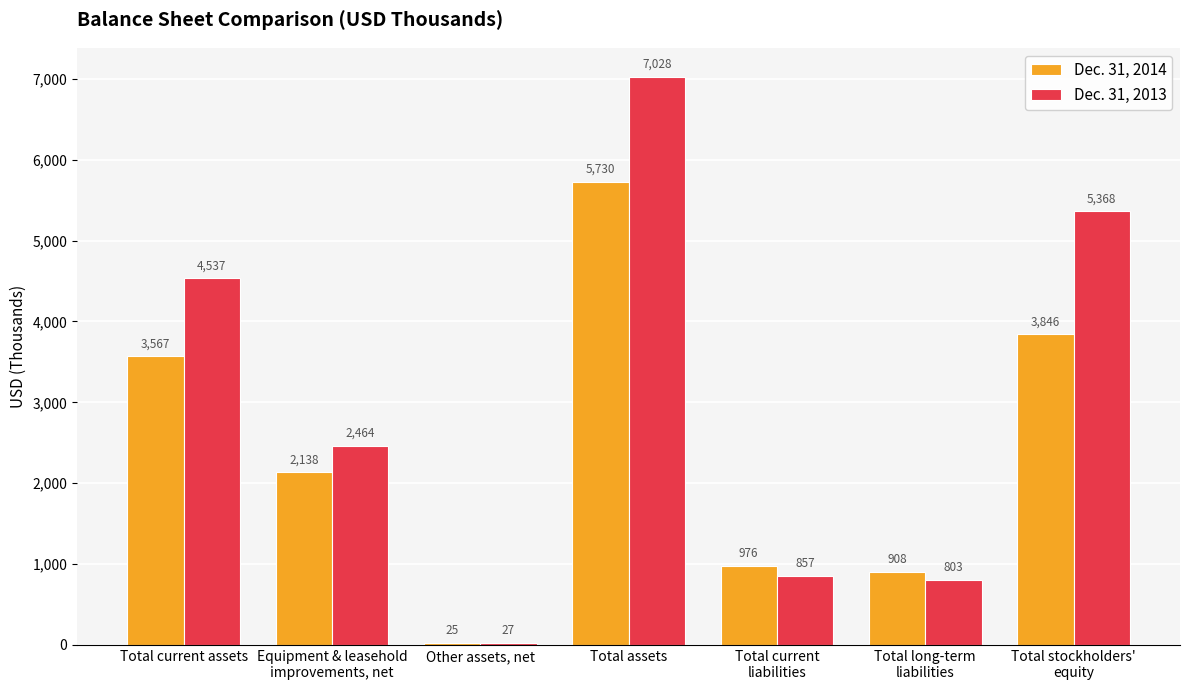

At how many categories does at least one series exceed 2405?

4